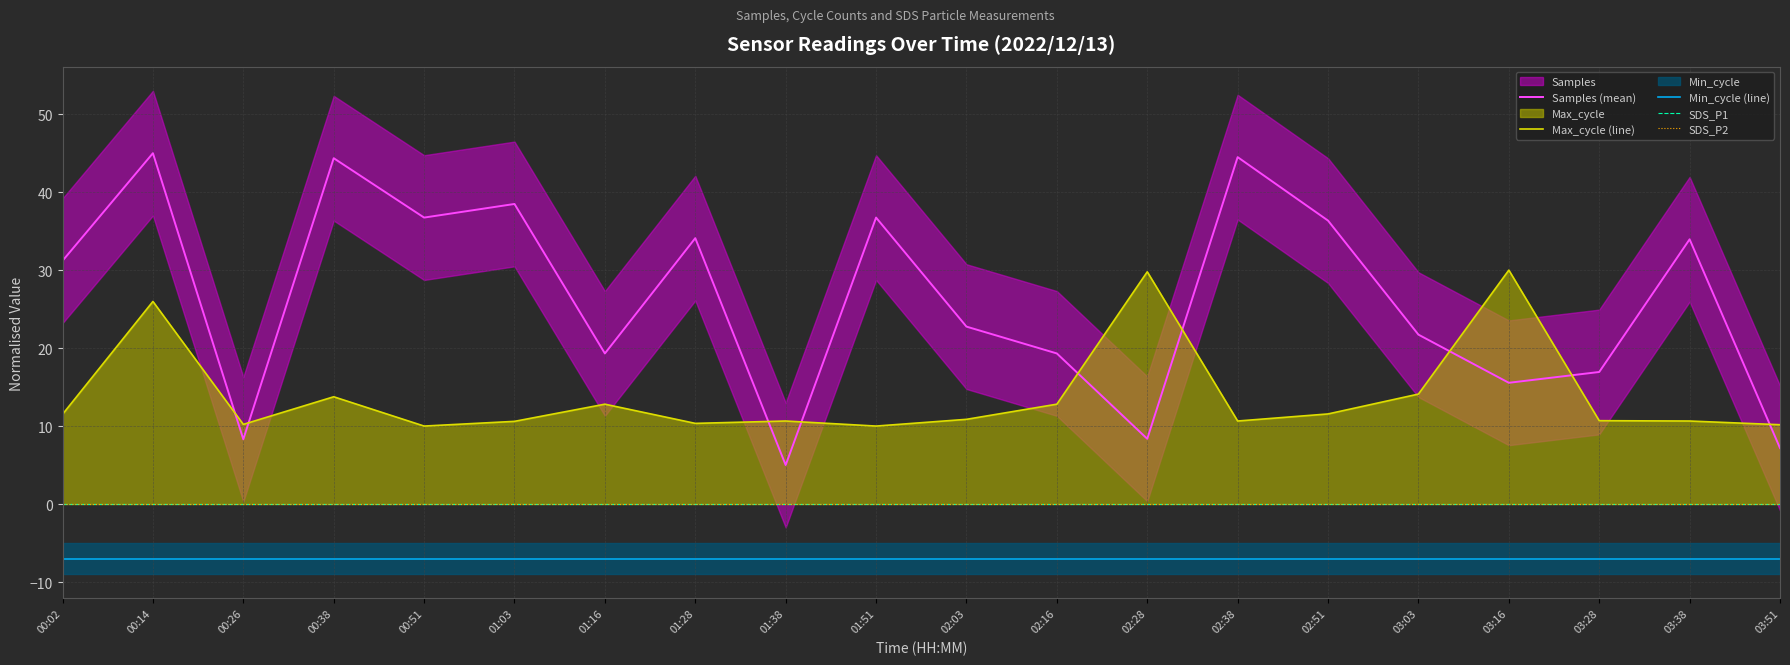

True or false: Min_cycle (line) and Samples (mean) cross at least once.

False